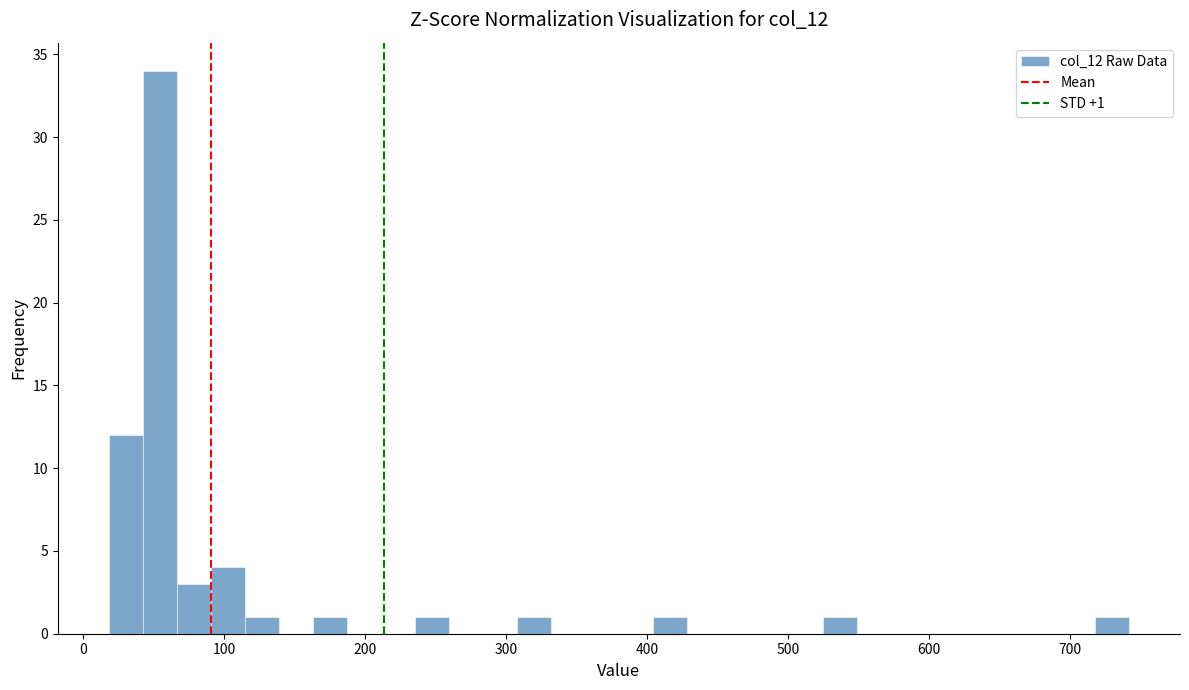

Read against the x-axis, roughly where is the centre of the tallest bar?

50